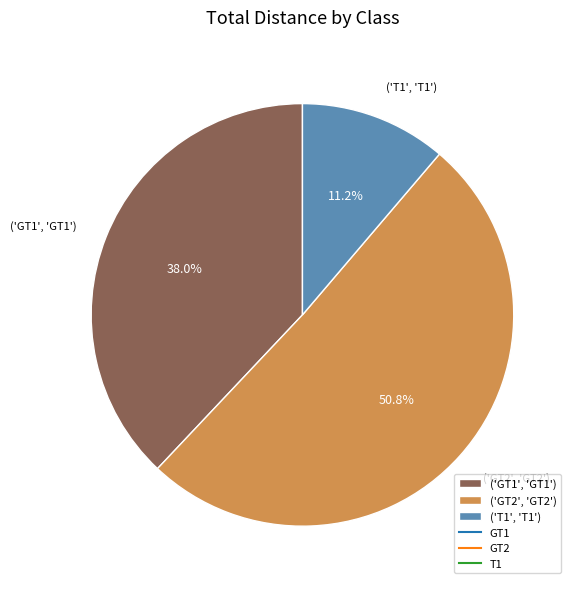

Count the number of slices in the pie.

3